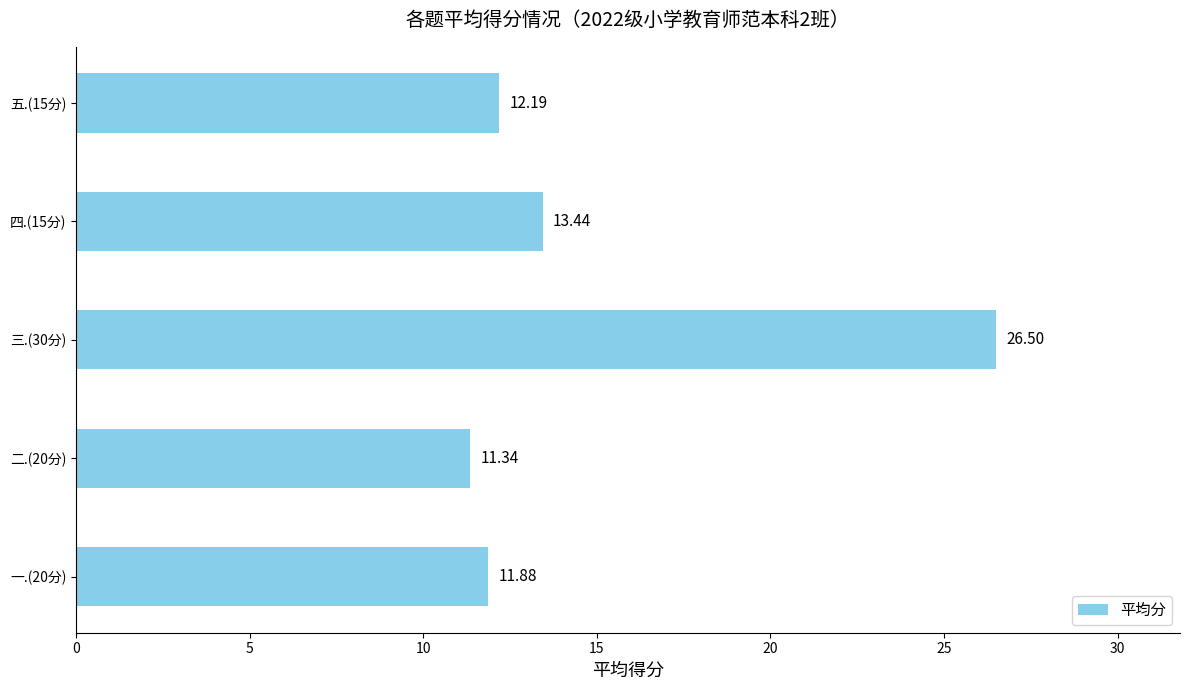

Where is the data nearest to the value 18?

四.(15分)